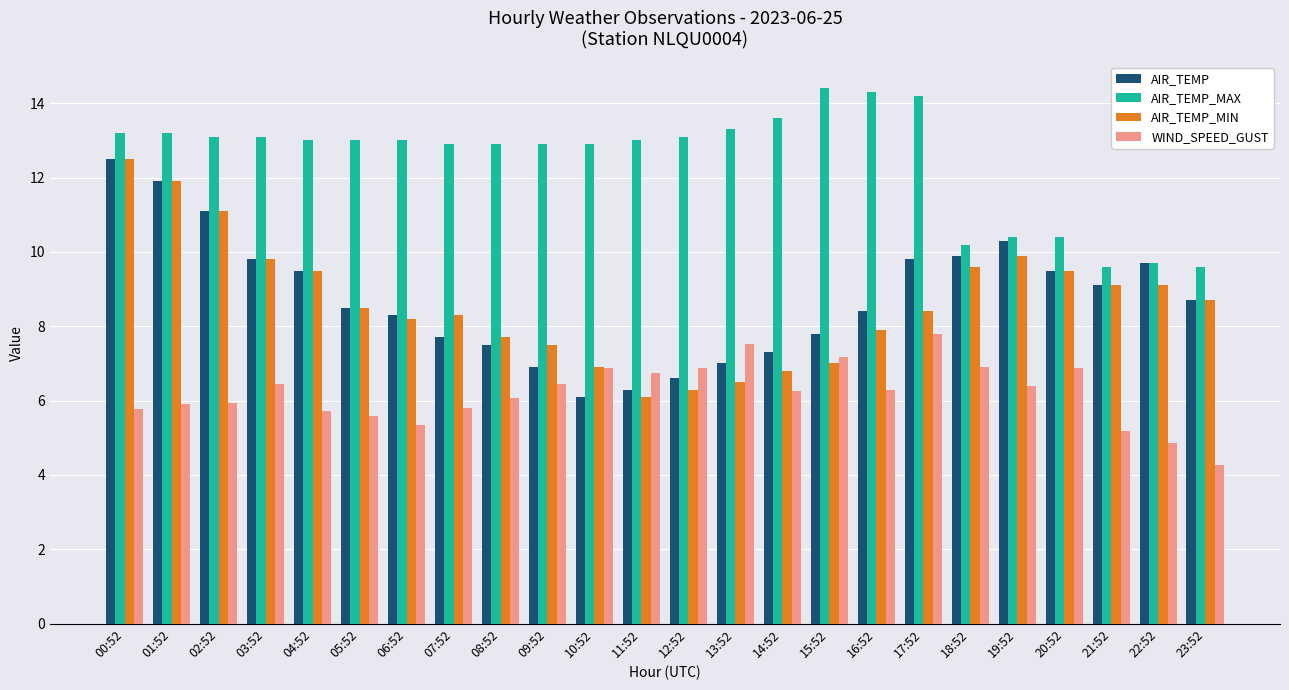

The value of WIND_SPEED_GUST at 04:52 is 5.7. True or false?

True